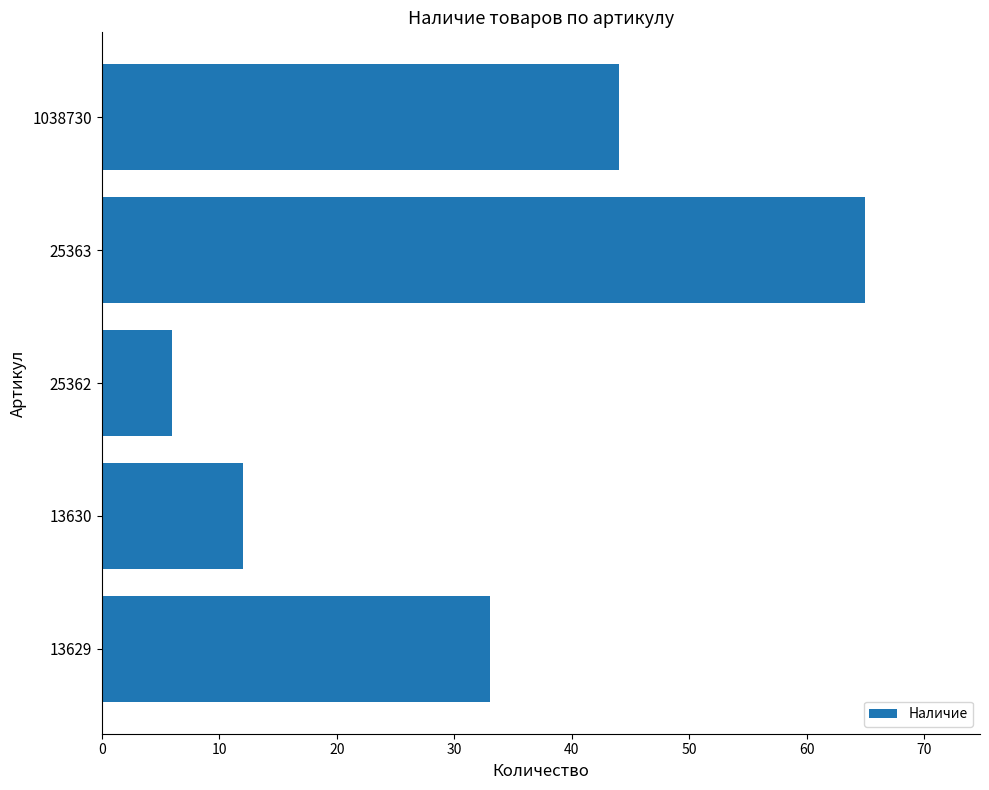

What is the approximate value at 13629?

33